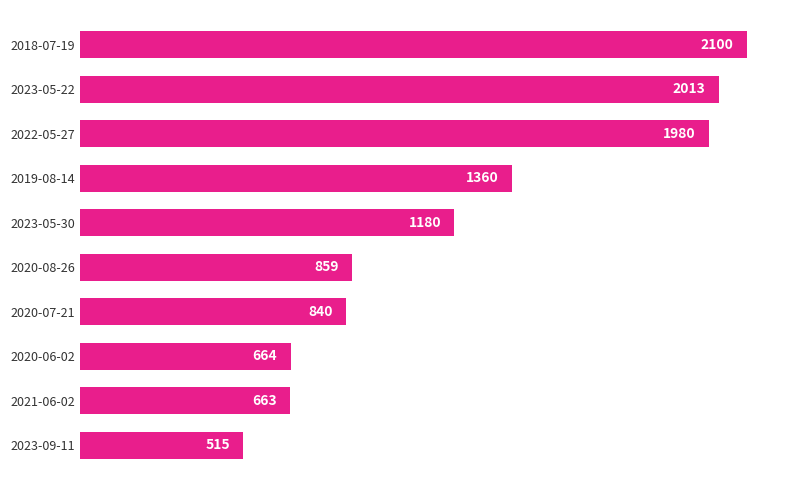

Approximately how many times larger is the value at 2020-06-02 compared to 2023-09-11?

1.3